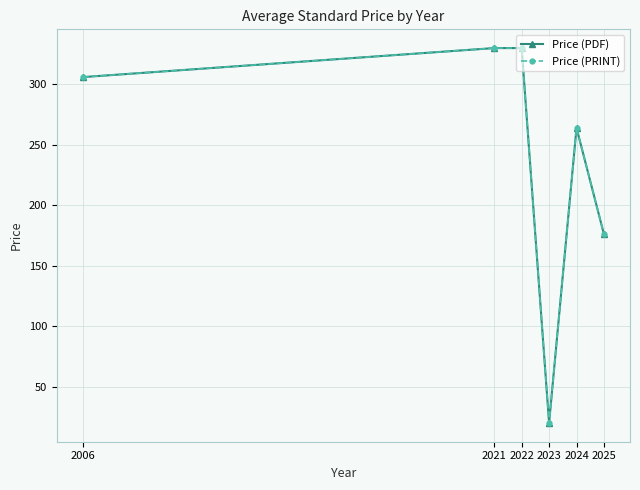

Is this an area chart (filled region under the line)?

No